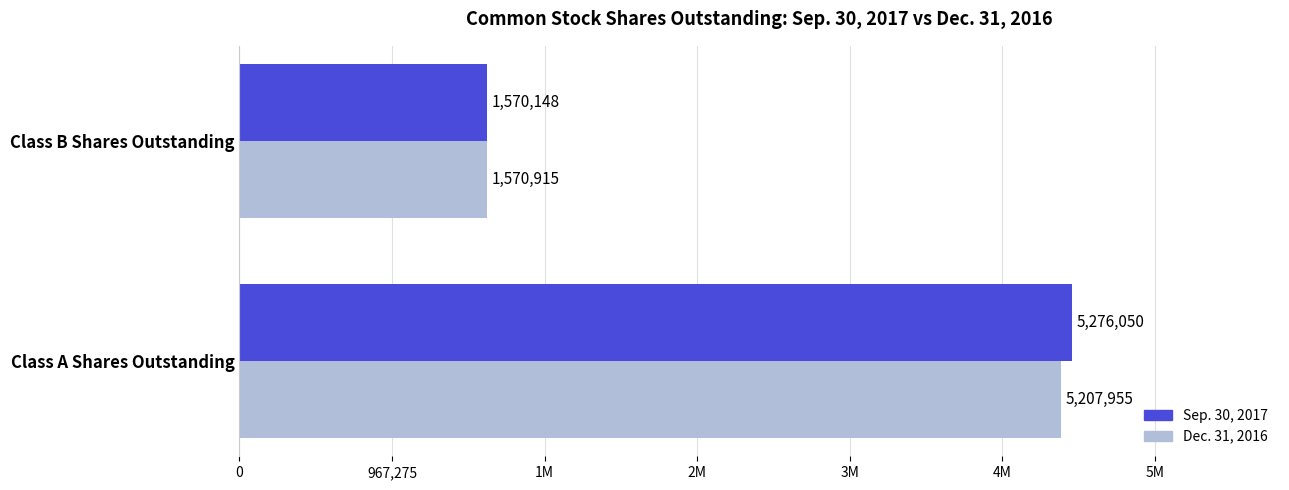

What is the sum of all Sep. 30, 2017 values?

6846198